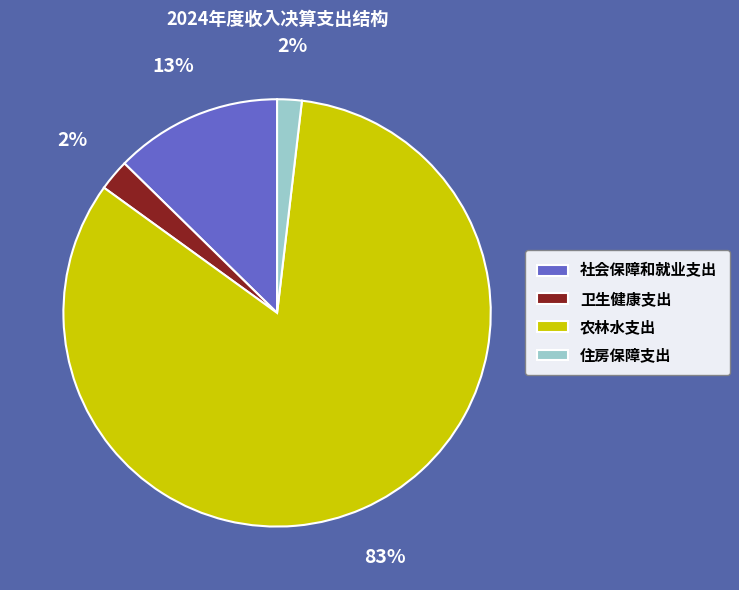

To the nearest percent, what portion does 住房保障支出 represent?

2%